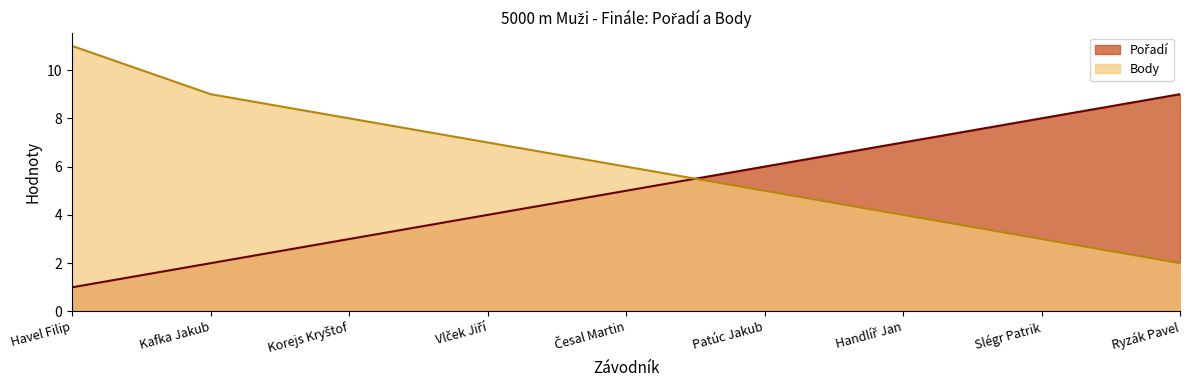

List the series in order of their overall mean, highest first.

Body, Pořadí